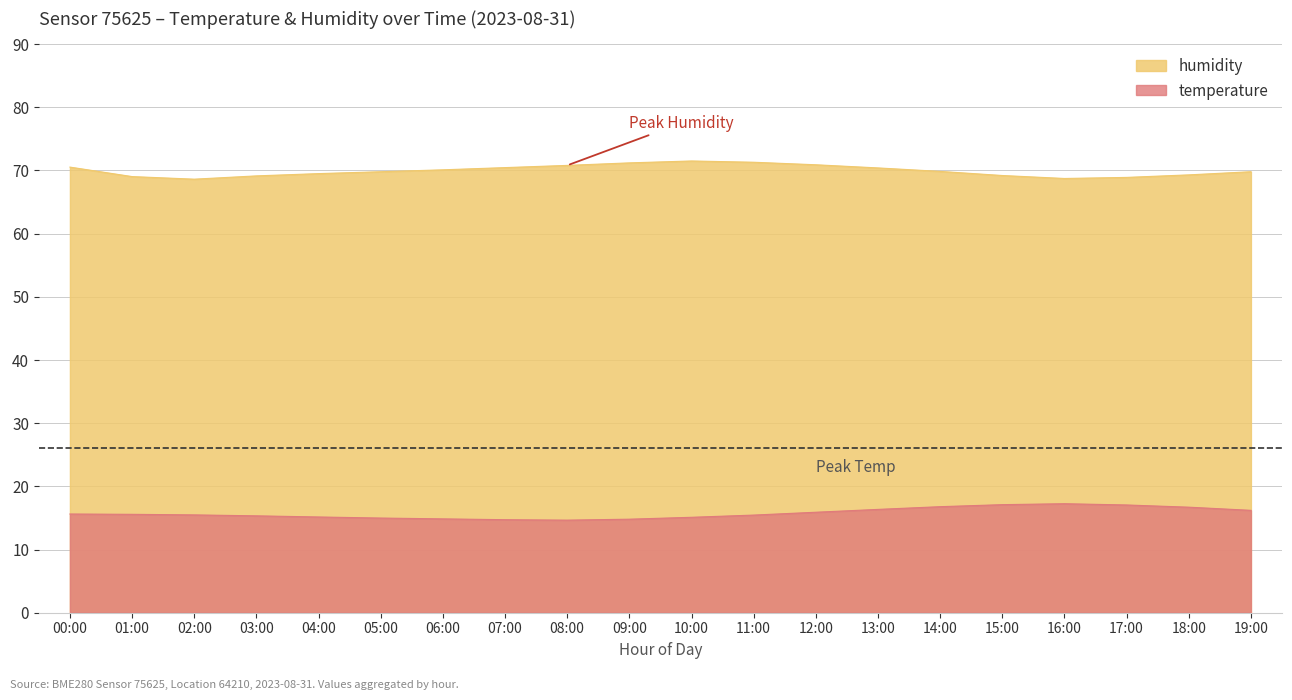

Which series changed the most between 02:00 and 16:00?

temperature